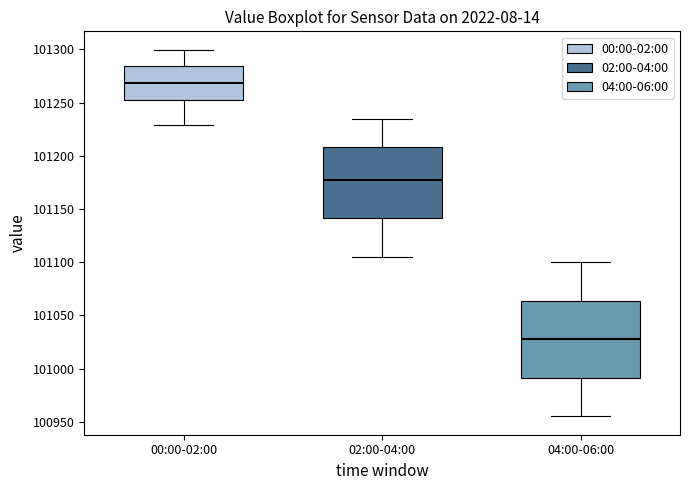

Which box's median line is the lowest?

04:00-06:00